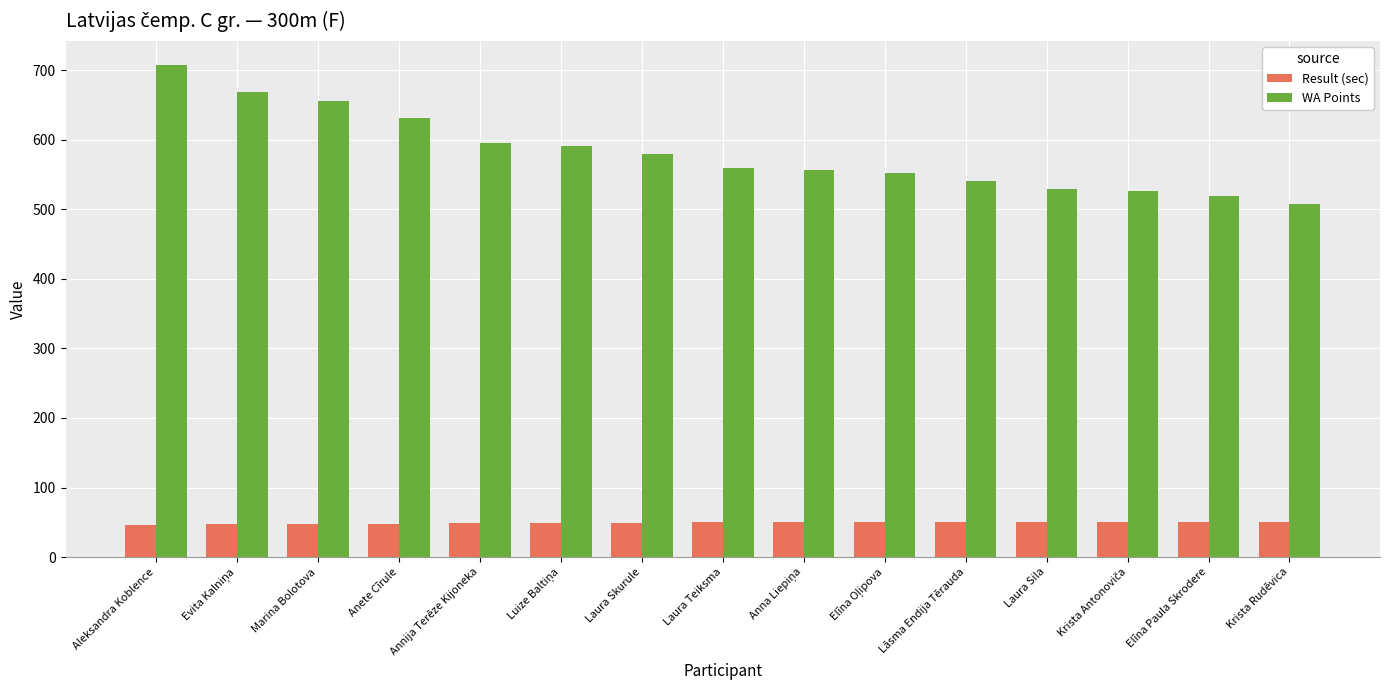

What is the greatest value displayed?

707.0